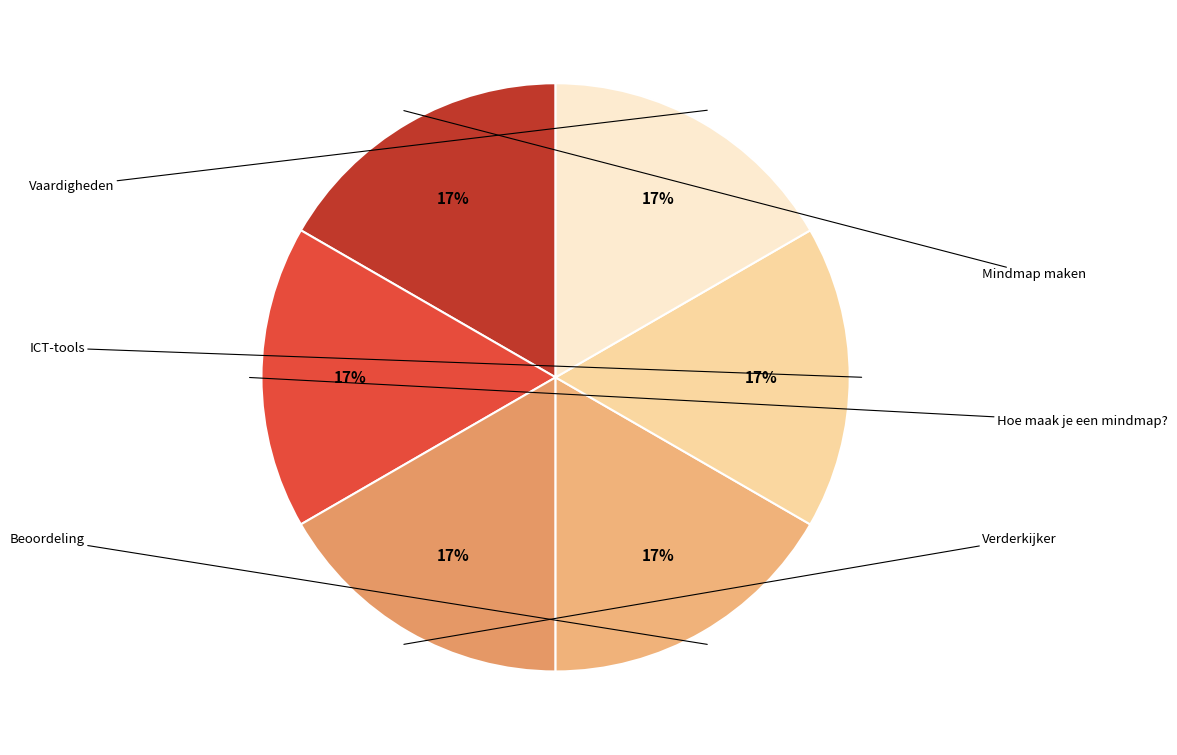

What percentage is the Mindmap maken slice, to the nearest percent?

17%